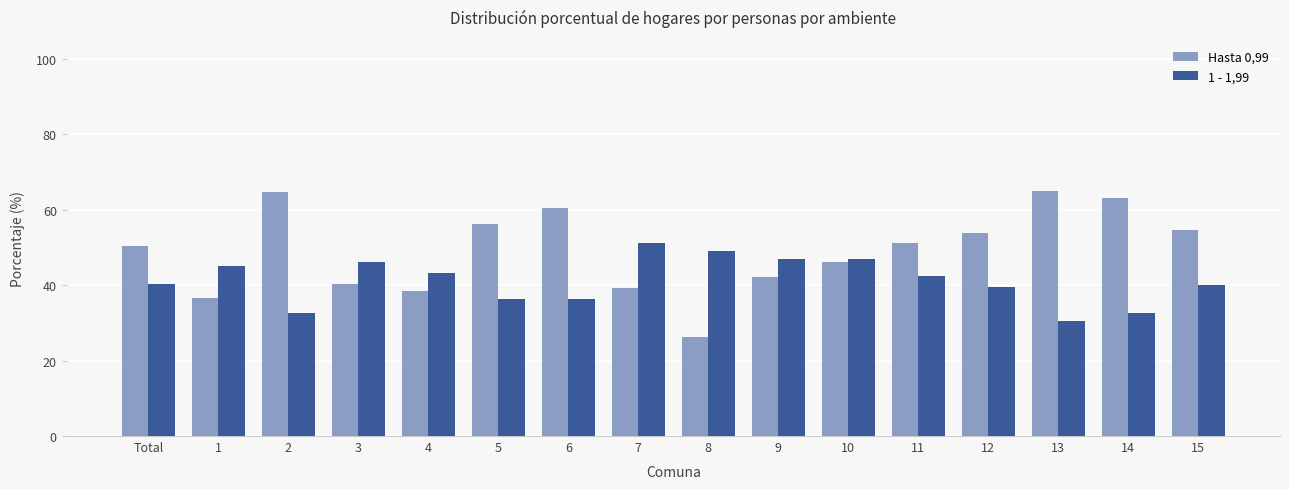

At which label does 1 - 1,99 first exceed 42?

1